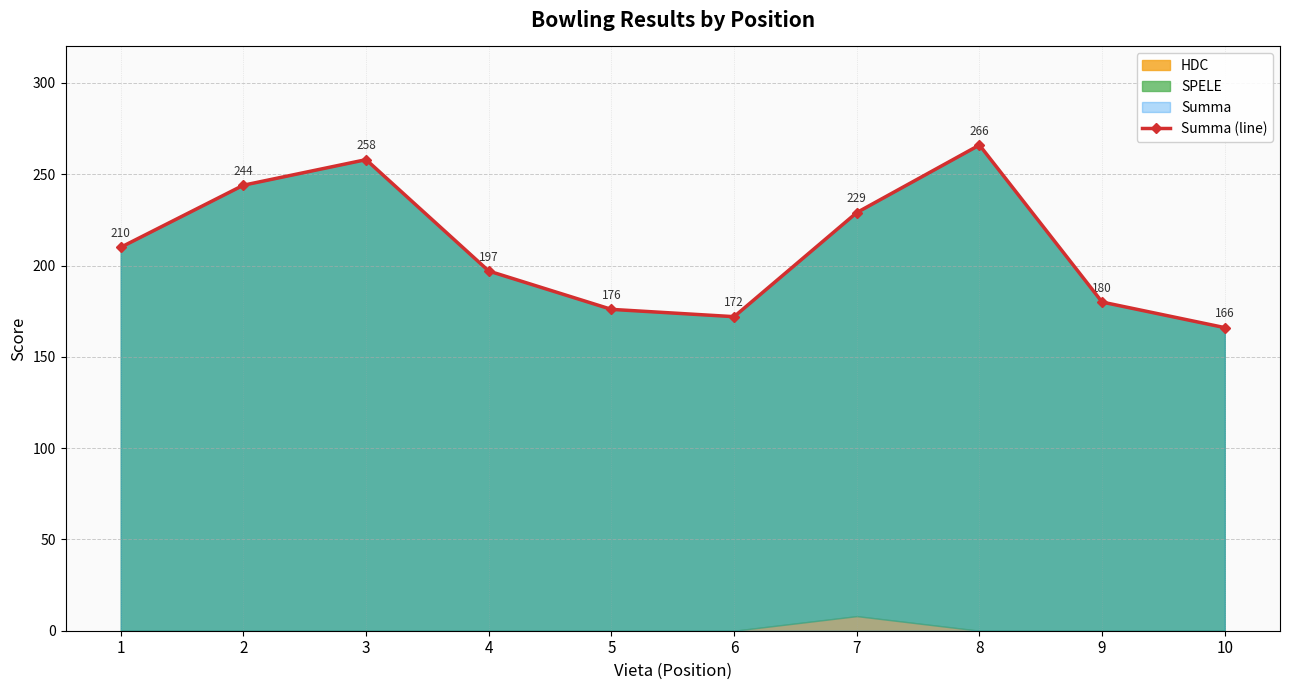

What is the greatest value displayed?

266